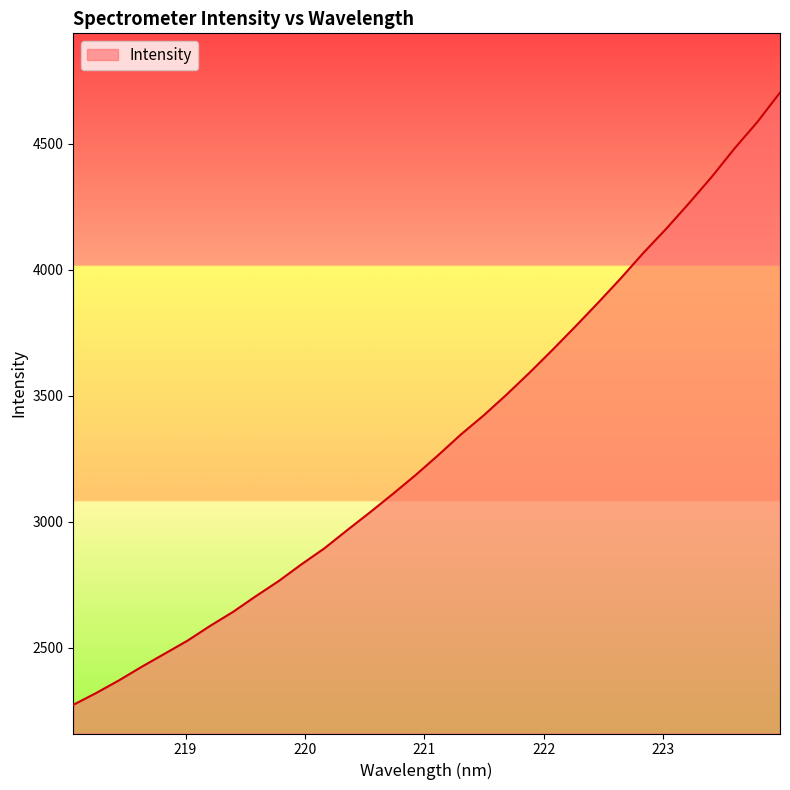

What is the minimum value shown in the chart?

2274.3